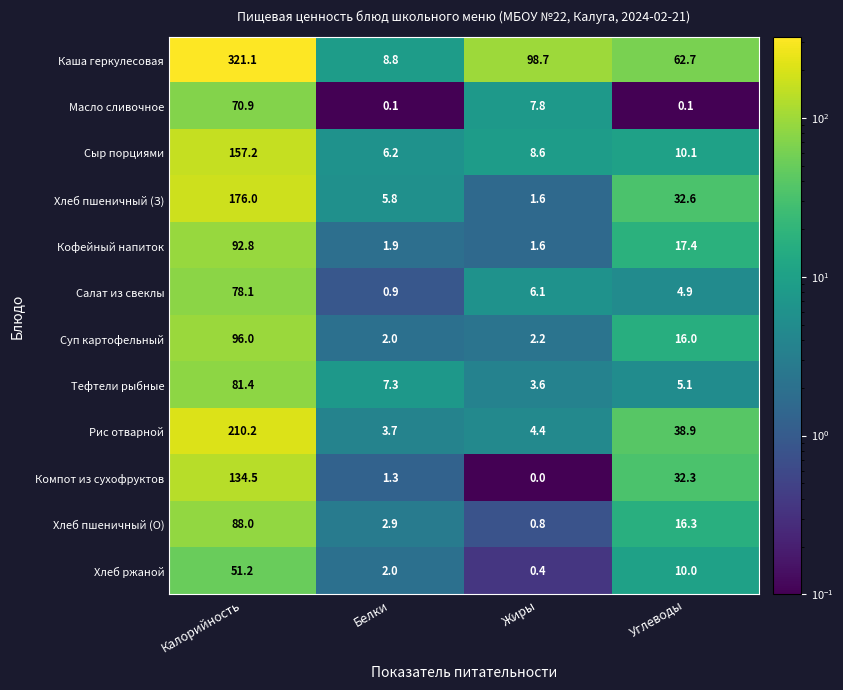

Which series has the largest range (max minus min)?

Каша геркулесовая